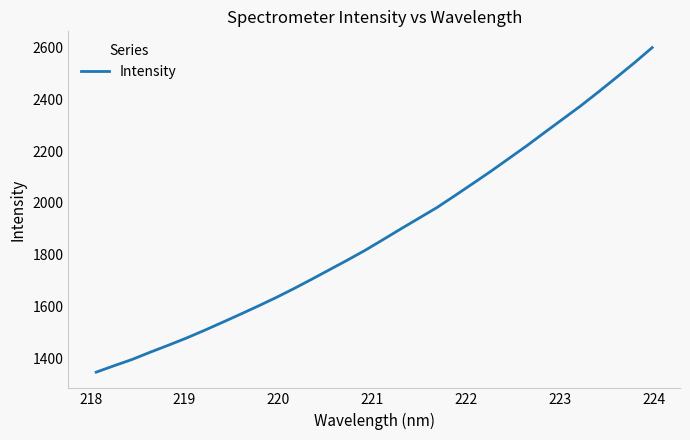

How many values are below 1859?

16